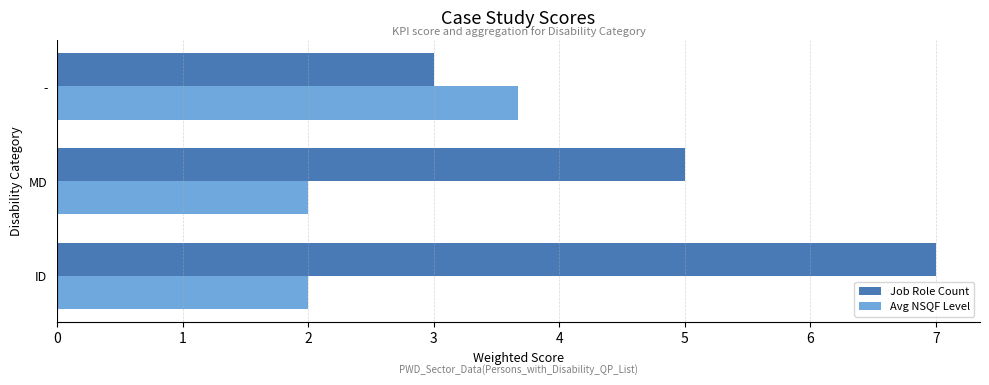

At which label does Avg NSQF Level reach its peak?

-